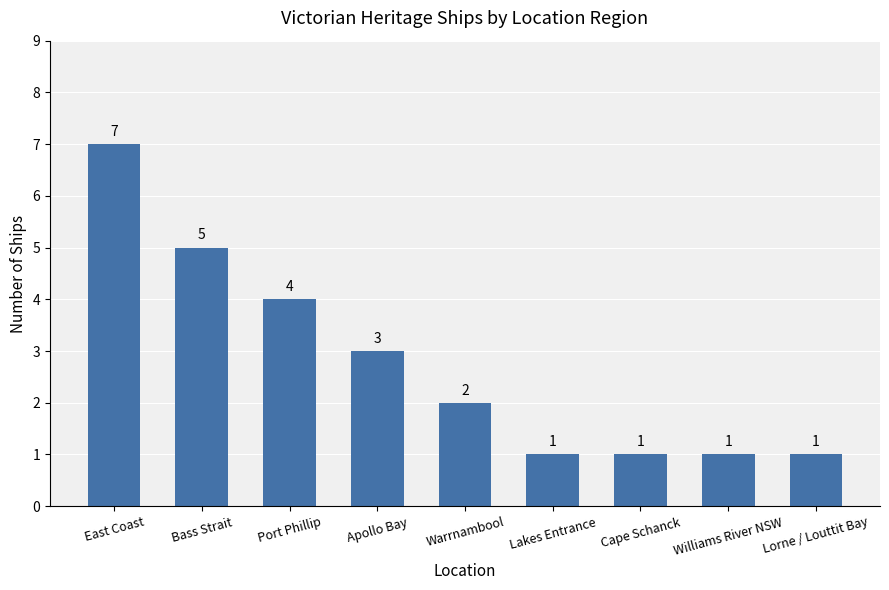

What is the value of the 5th bar from the left?

2